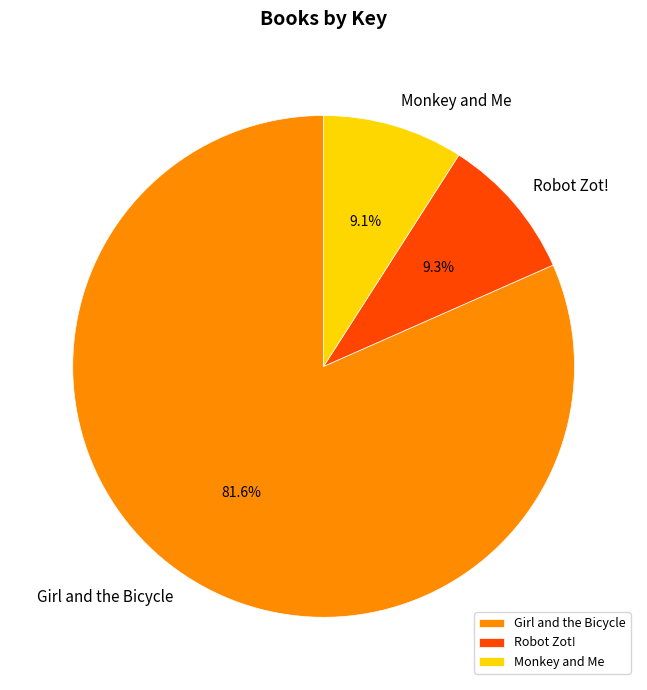

Does Monkey and Me account for over 50% of the chart?

No